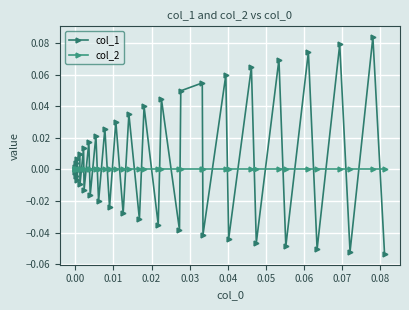

Rank the series by their average value, from highest to lowest.

col_1, col_2